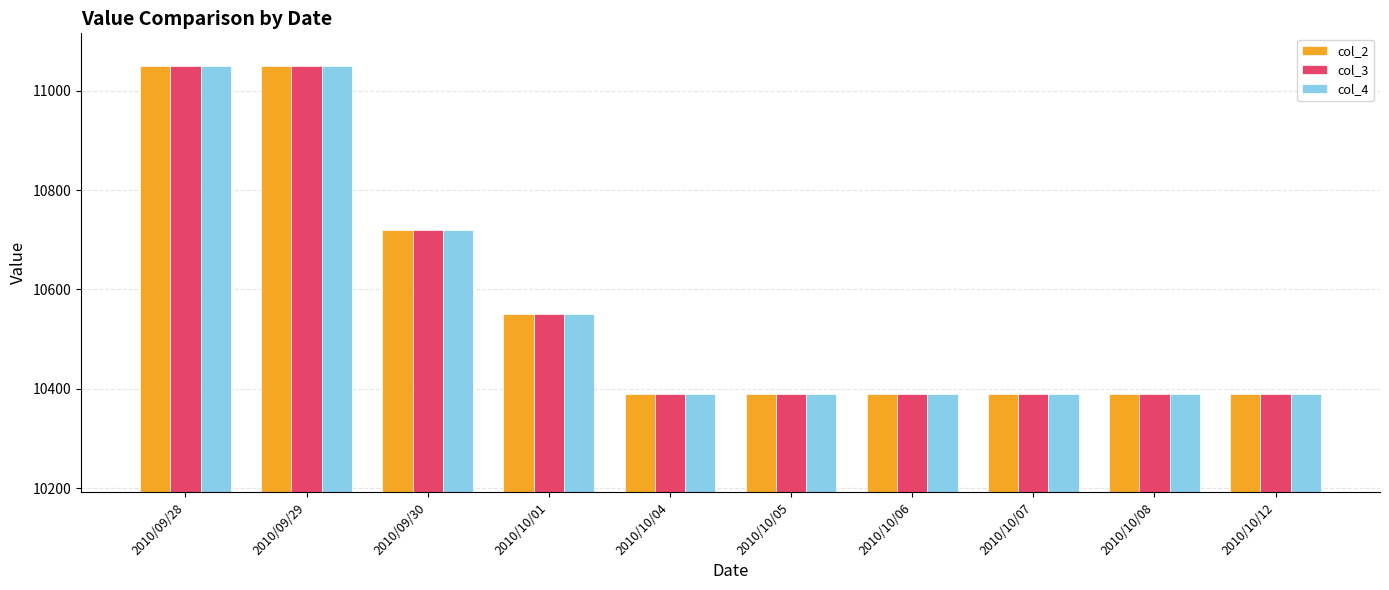

At which label is col_4 closest to 10720?

2010/09/30